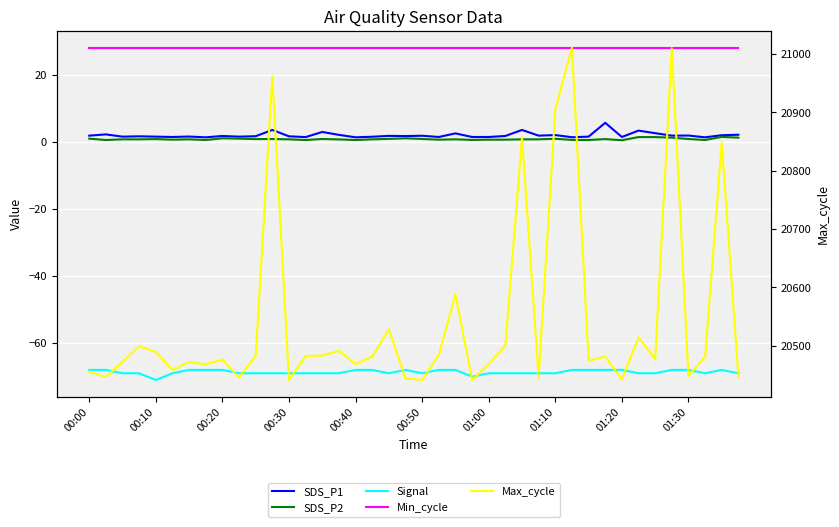

What is the maximum value for SDS_P2?

1.4